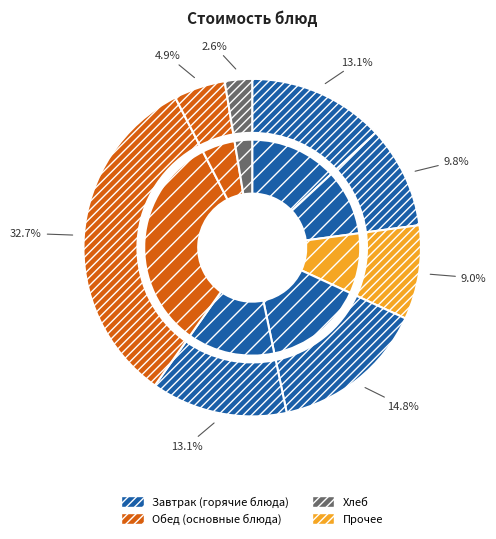

Count the number of slices in the pie.

8